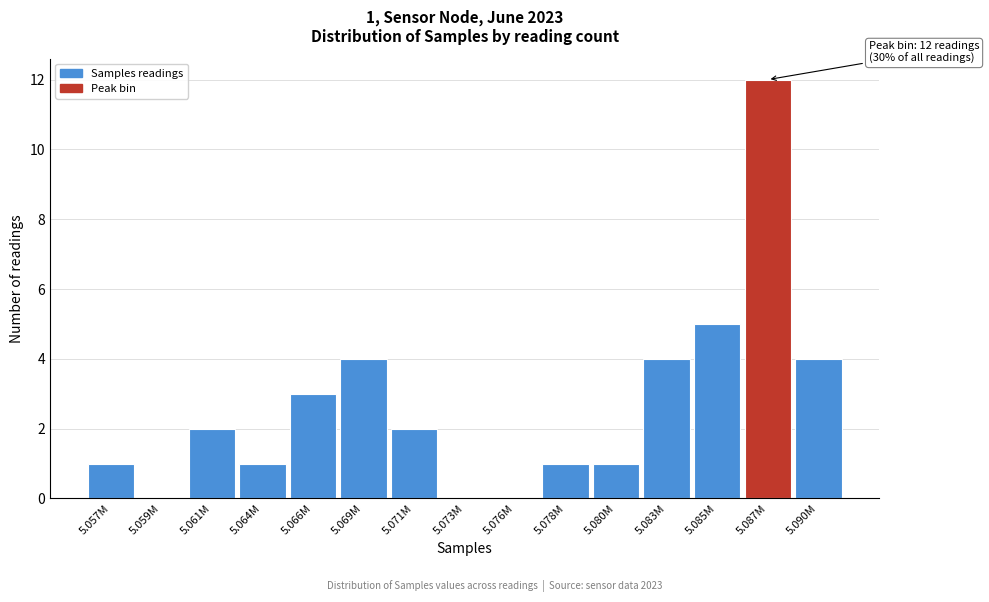

Reading right to left, list all the values displayed in this chart.

5.090M=4	5.087M=12	5.085M=5	5.083M=4	5.080M=1	5.078M=1	5.076M=0	5.073M=0	5.071M=2	5.069M=4	5.066M=3	5.064M=1	5.061M=2	5.059M=0	5.057M=1